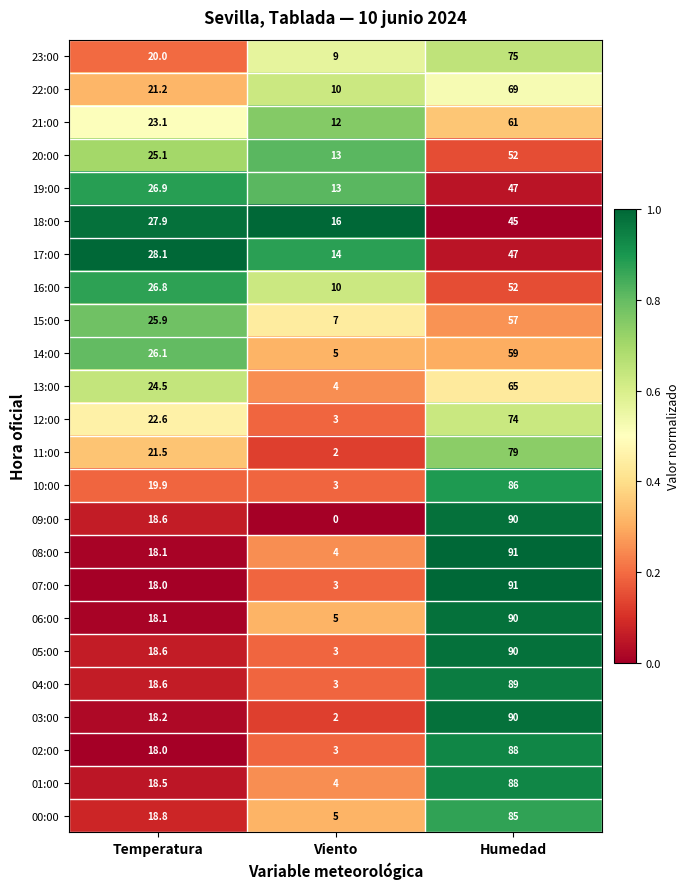

What is the total value across all series at Viento?

153.0